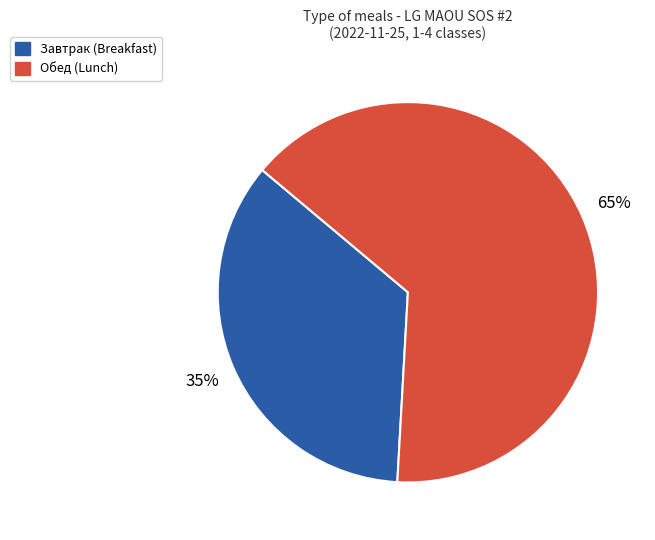

Approximately how many times larger is the value at Завтрак (Breakfast) compared to Обед (Lunch)?

0.5